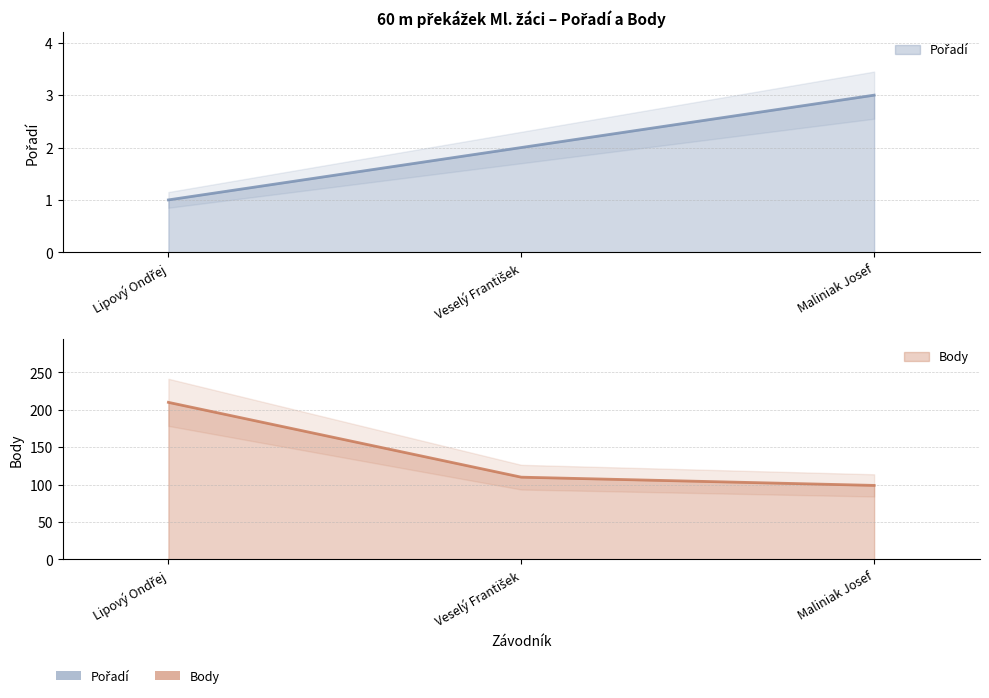

Rank the series at Maliniak Josef from highest to lowest value.

Body, Pořadí